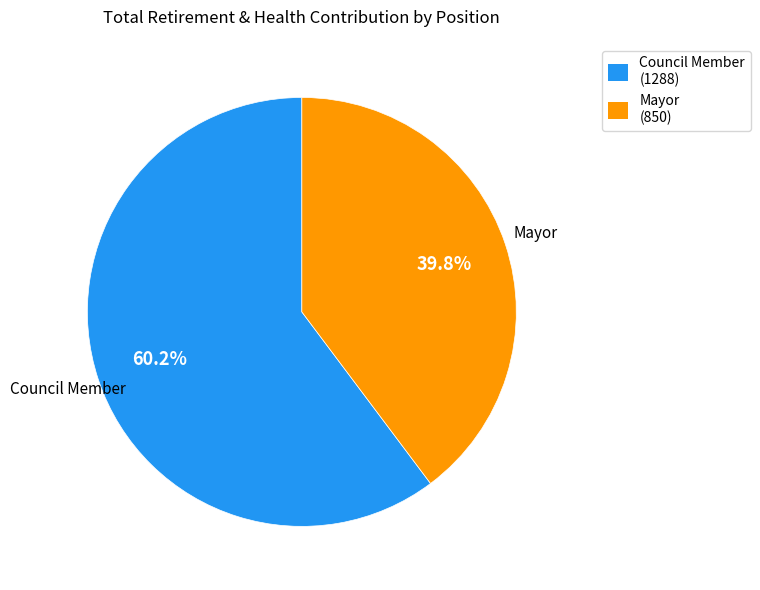

How much of the chart is everything except Council Member (1288)?

39.8%